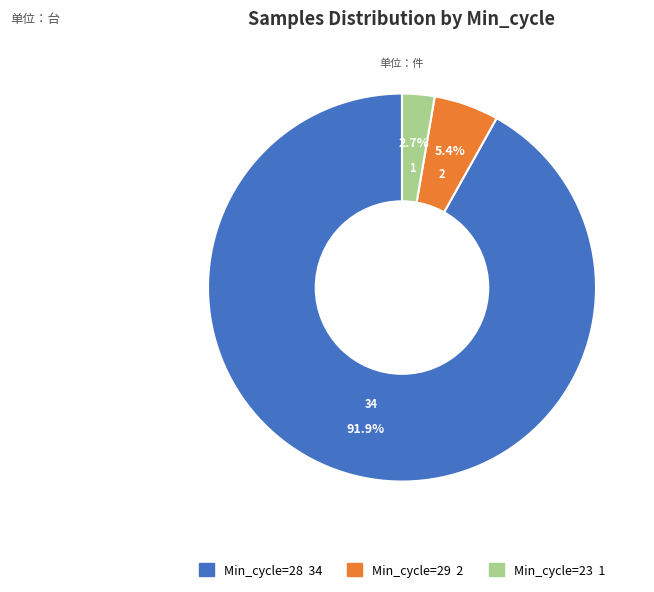

Is there any slice that represents more than half of the pie?

Yes